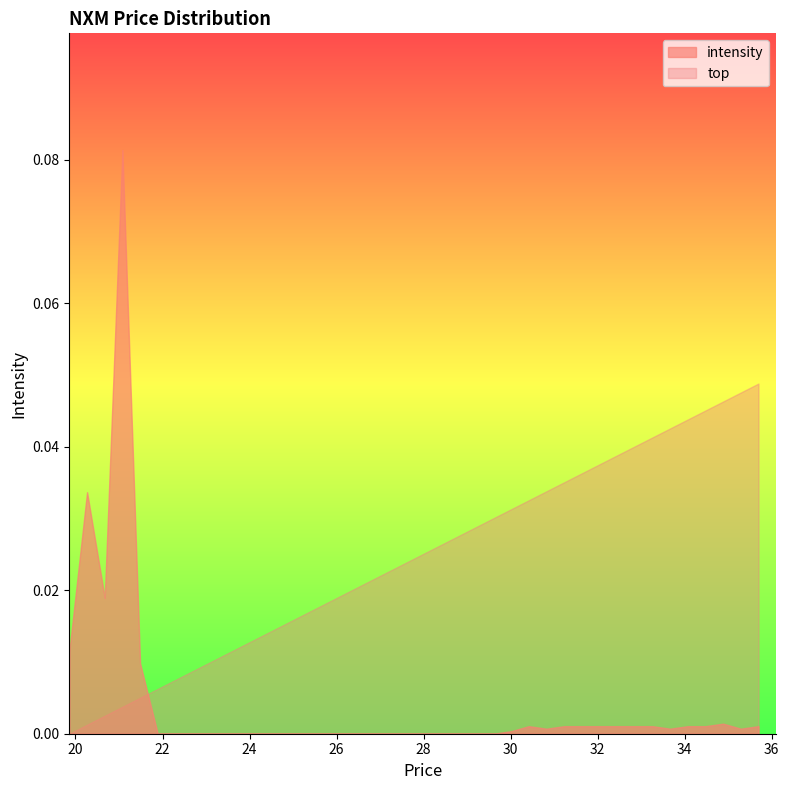

Rank the series by their average value, from highest to lowest.

top, intensity